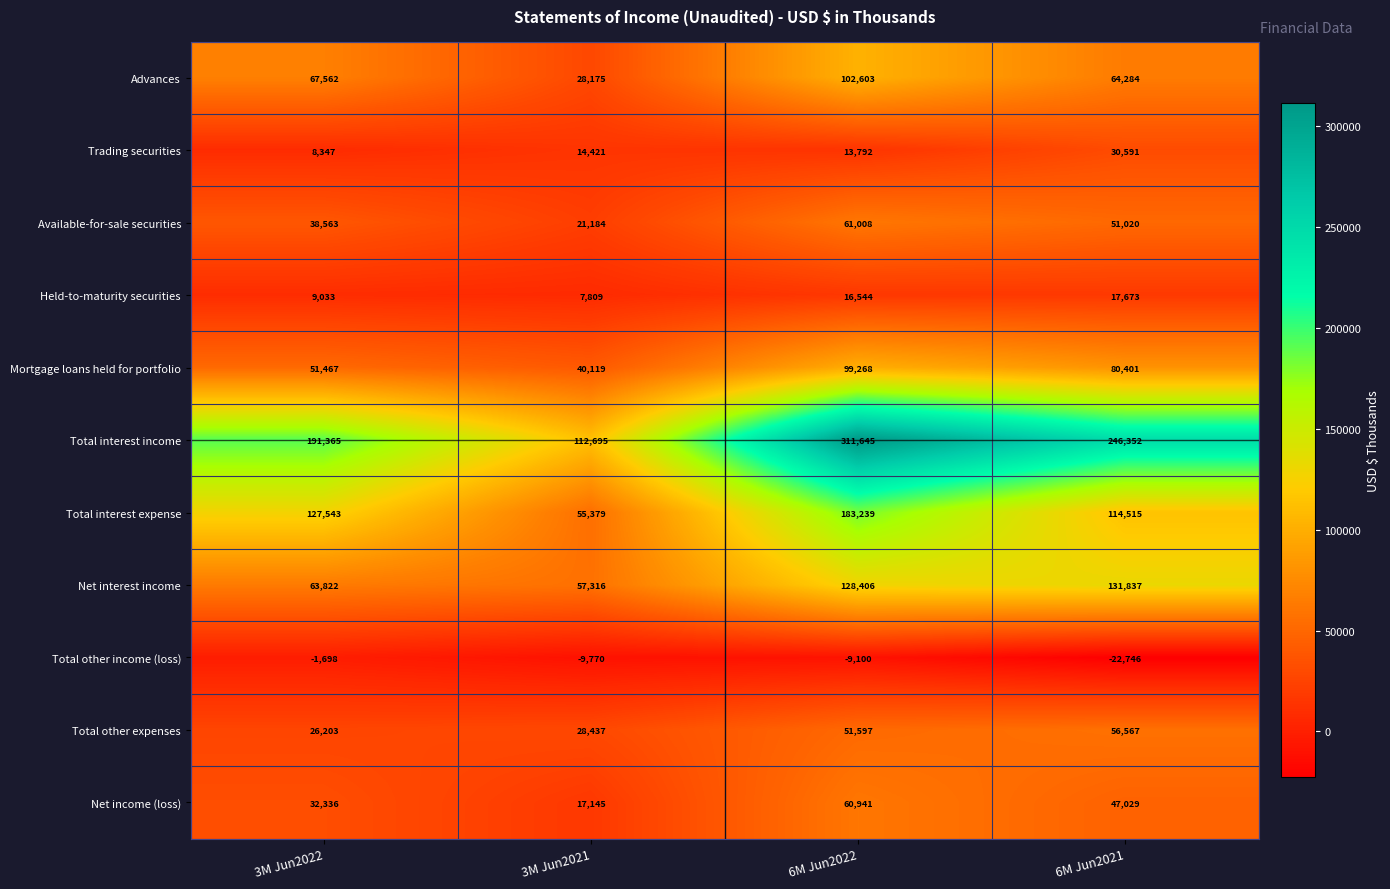

What is the difference between the highest and lowest values at 3M Jun2022?

193063